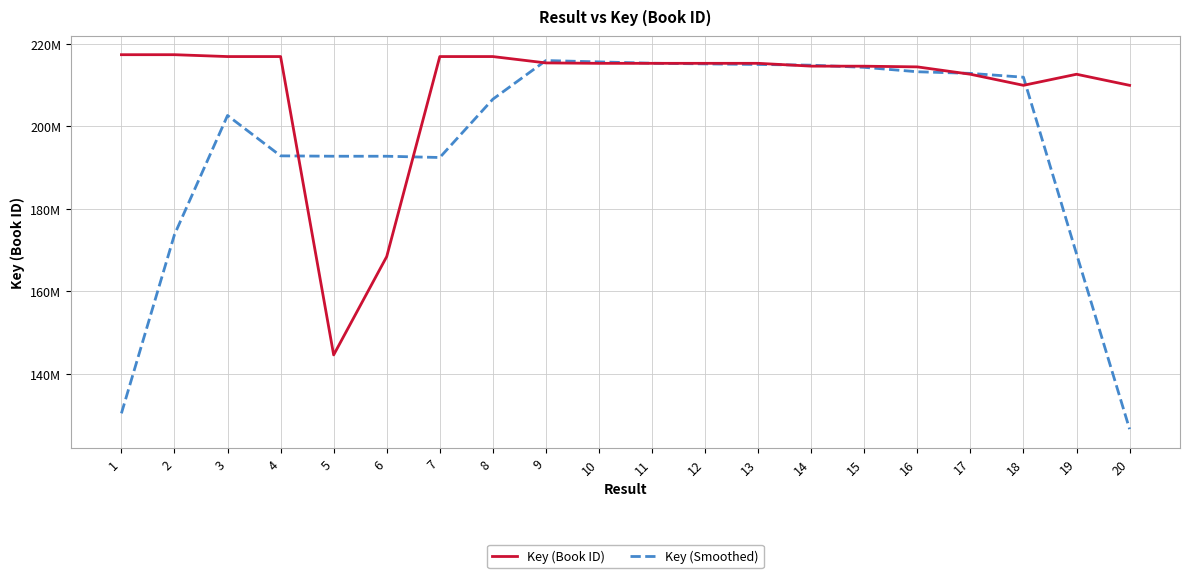

Is it true that Key (Book ID) equals 316683853.9 at 9?

False